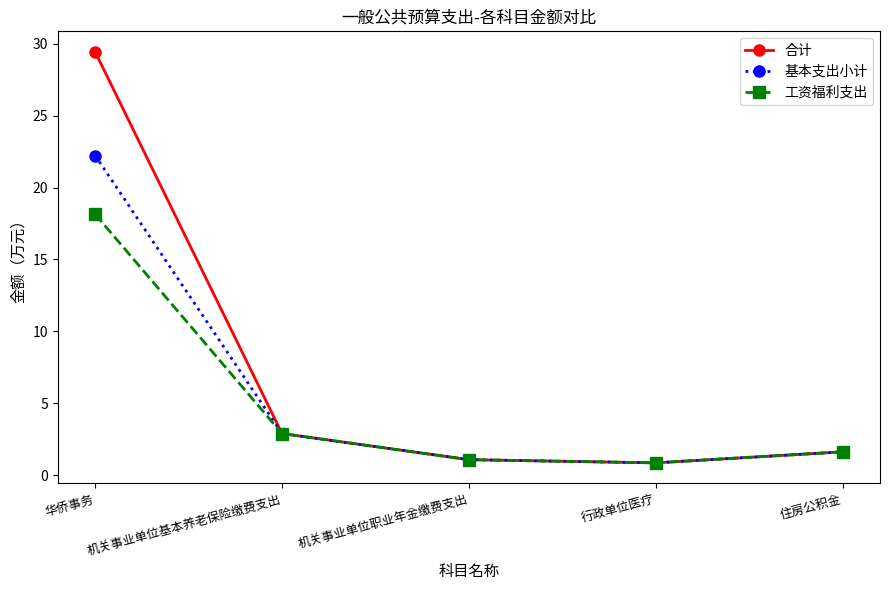

Which series has the largest range (max minus min)?

合计